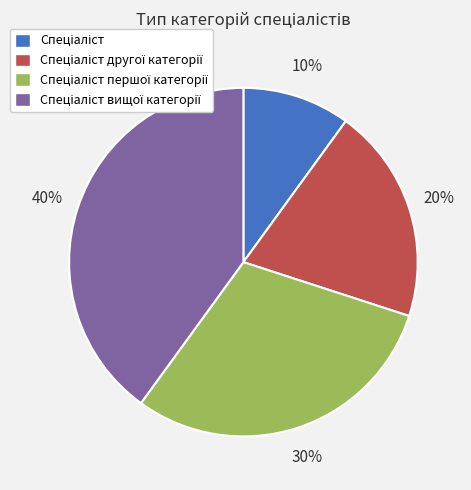

Is there a majority slice in this chart?

No